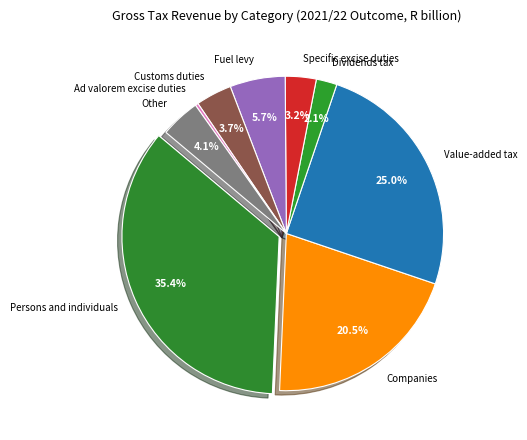

Count the number of slices in the pie.

9